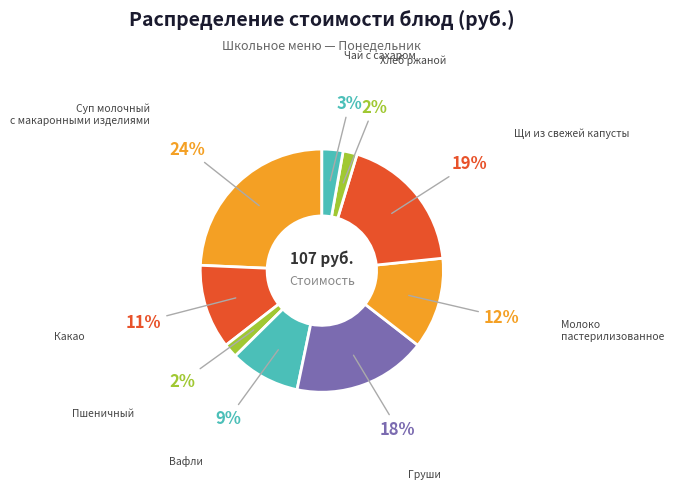

Which category has the biggest portion of the pie?

Суп молочный с макаронными изделиями